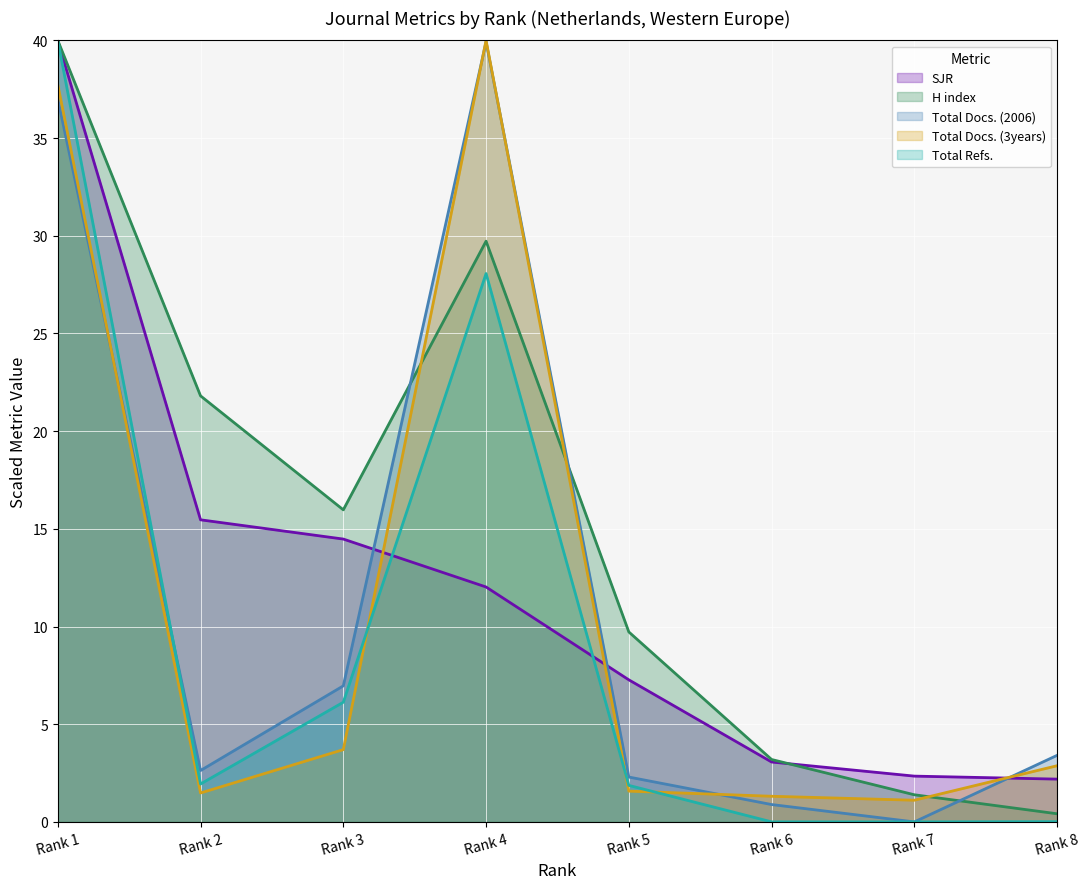

Rank the categories by Total Refs. value from highest to lowest.

Rank 1, Rank 4, Rank 3, Rank 2, Rank 5, Rank 8, Rank 6, Rank 7